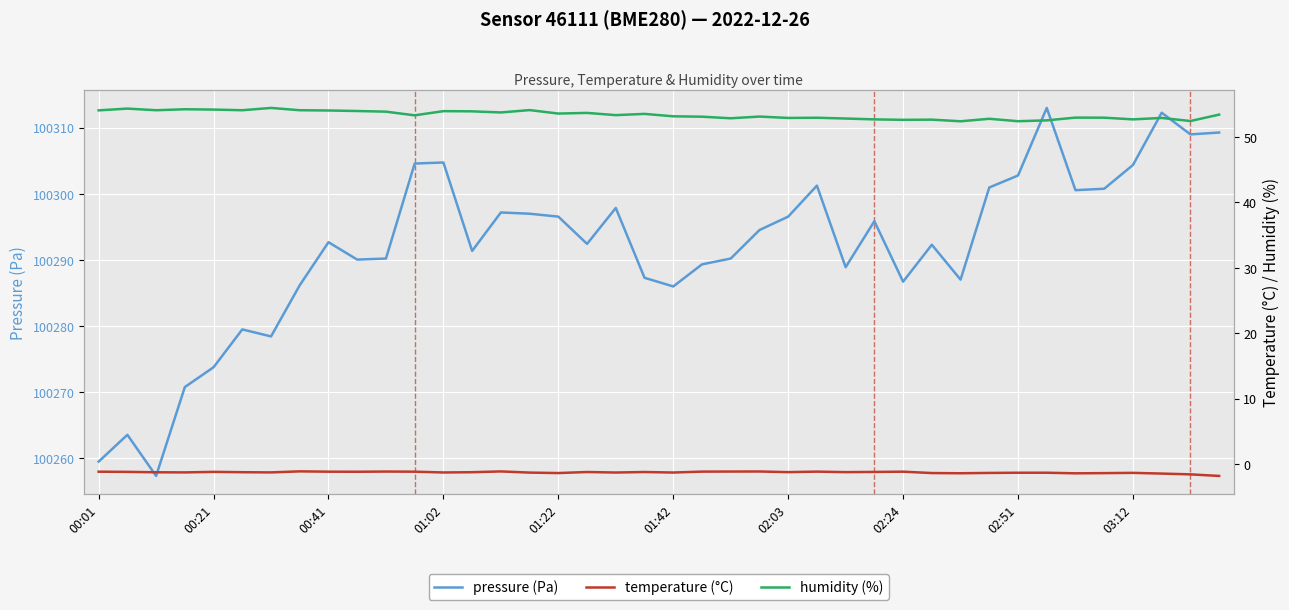

What position from the right is 15?

25